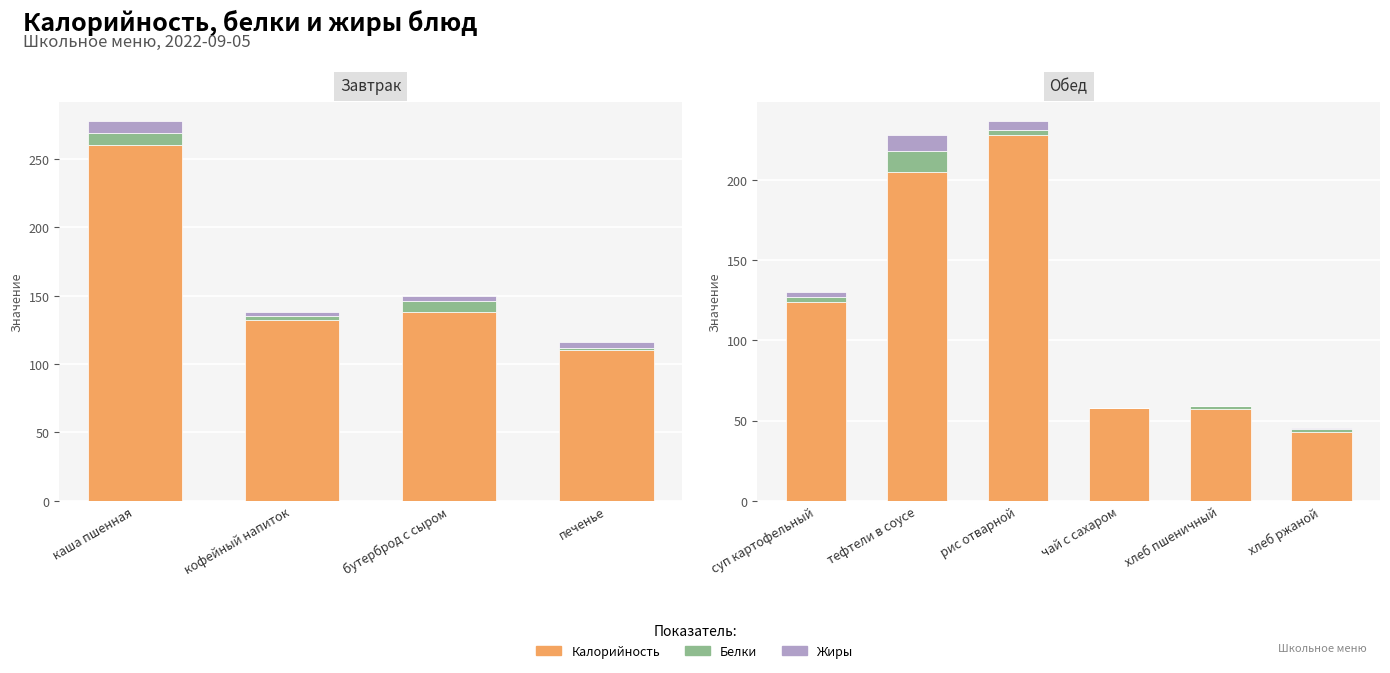

At how many categories does at least one series exceed 90?

3